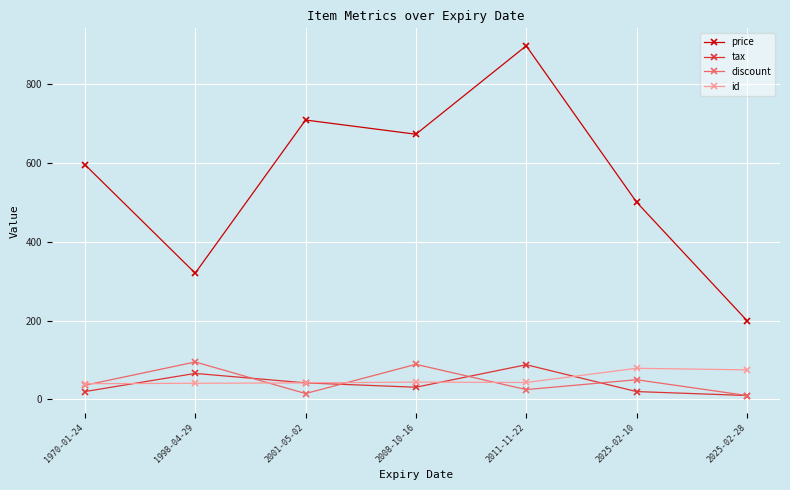

What is the maximum value for price?

896